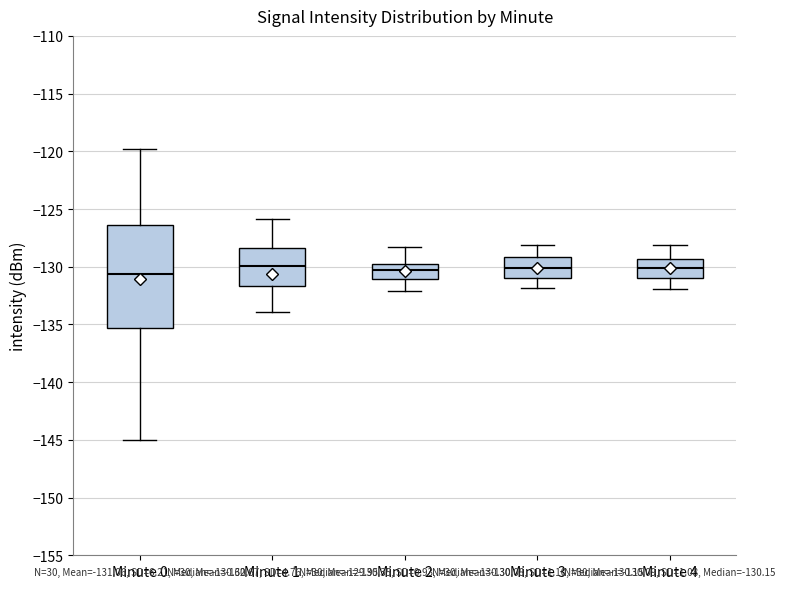

Comparing the boxes themselves (not the whiskers), which one is the tallest?

Minute 0